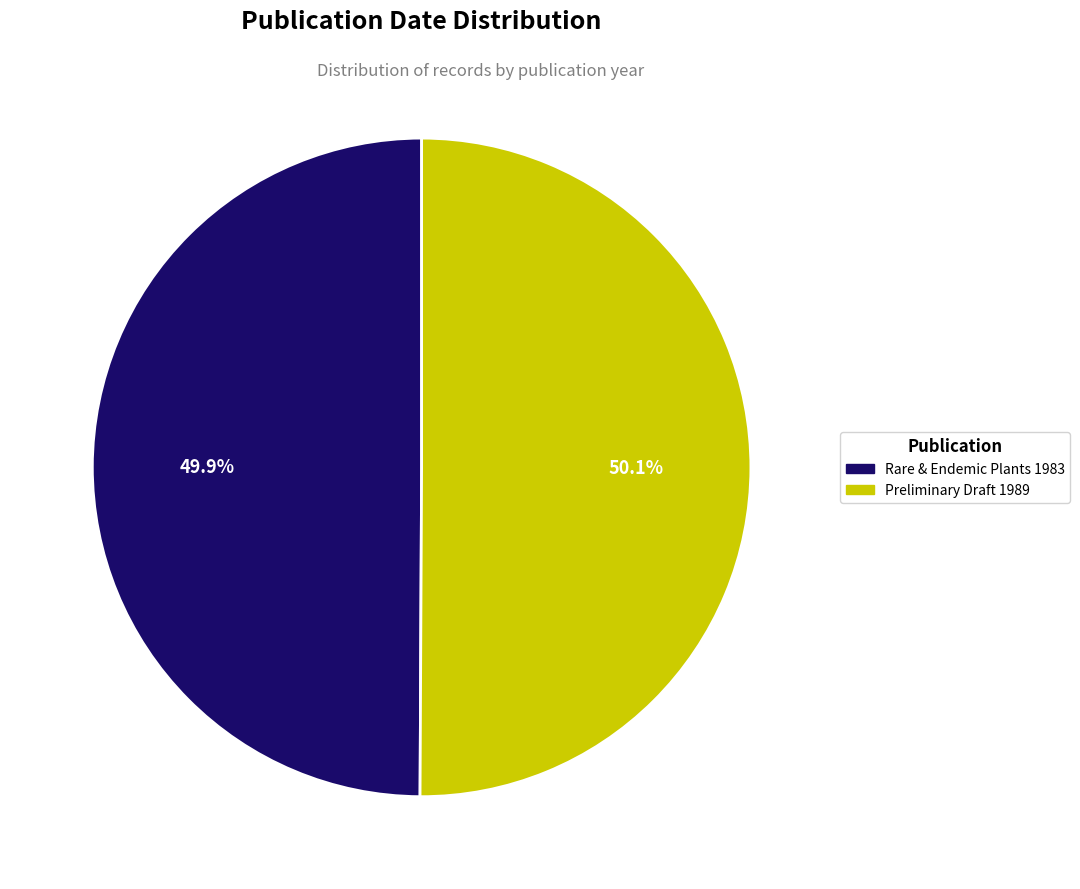

Does any single category account for the majority?

Yes